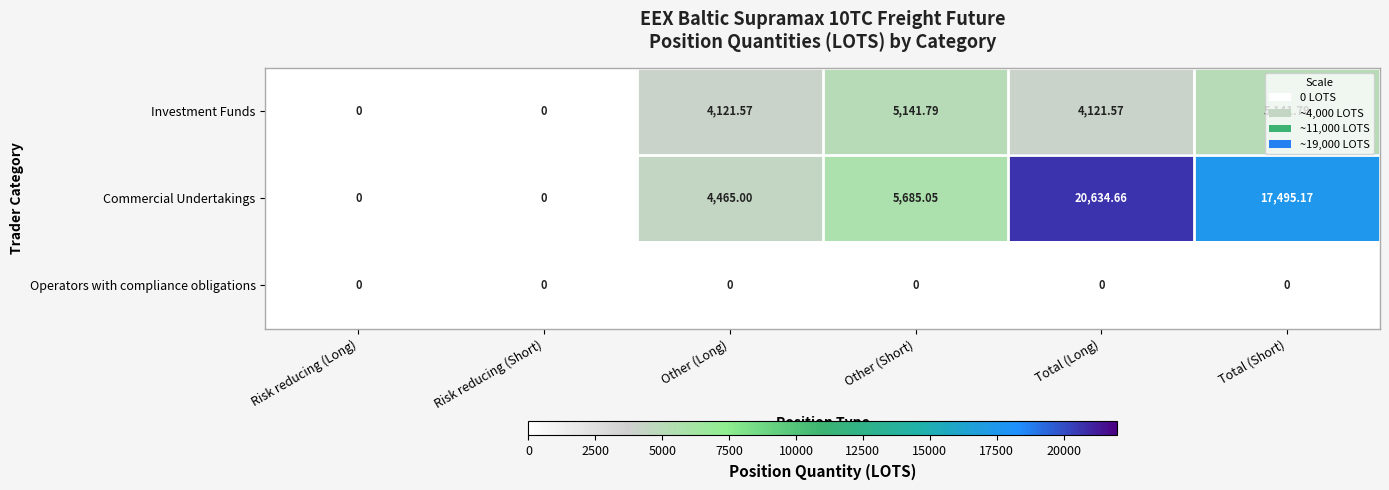

Which label corresponds to the largest value in the chart?

Total (Long)